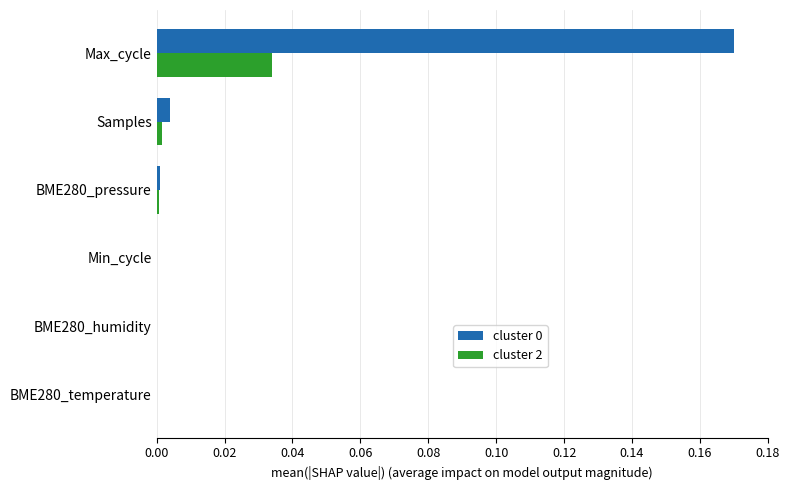

At which category does the chart reach its peak across all series?

Max_cycle